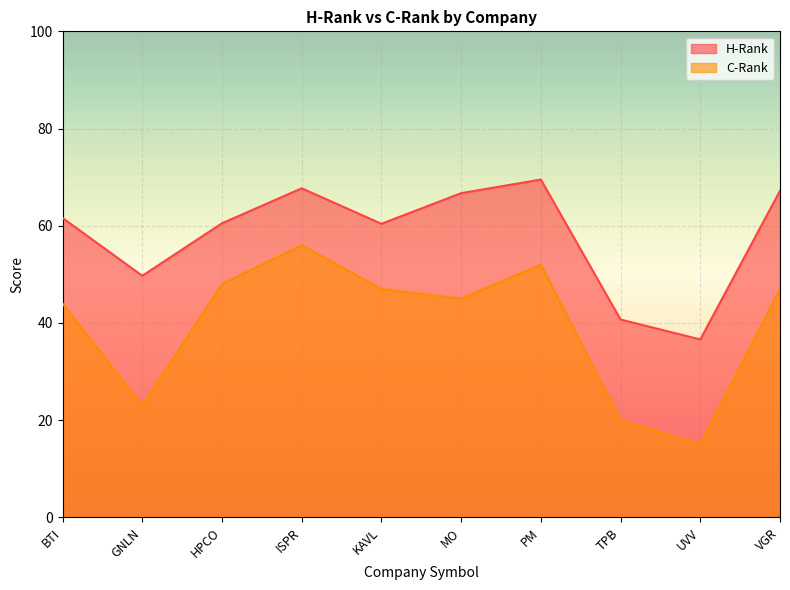

List the labels in order of H-Rank value, largest first.

PM, ISPR, VGR, MO, BTI, HPCO, KAVL, GNLN, TPB, UVV